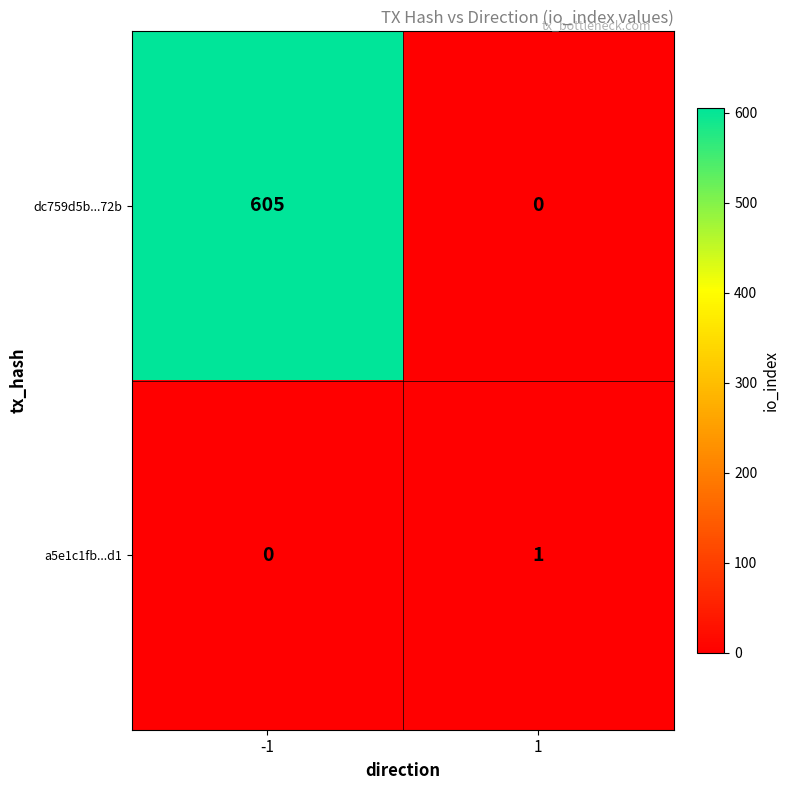

What is the difference between the dc759d5b...72b values at -1 and 1?

605